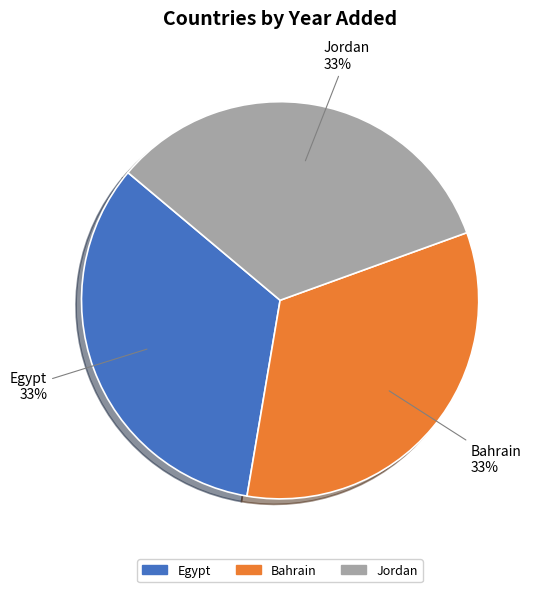

Is the sum of Bahrain and Egypt greater than half?

Yes